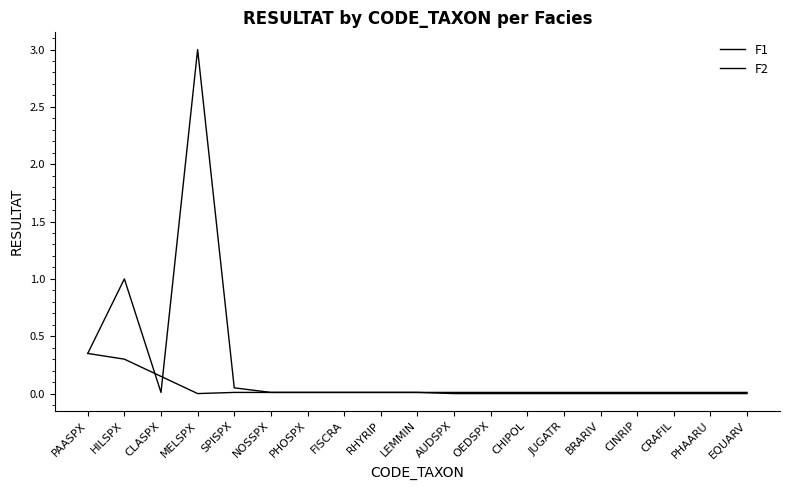

Does the chart have visible grid lines?

No